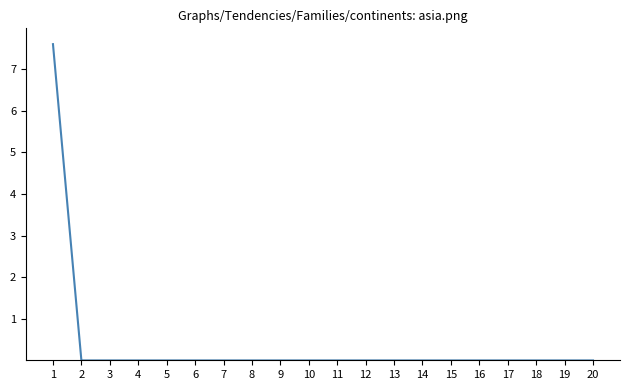

How many lines are shown in the chart?

1